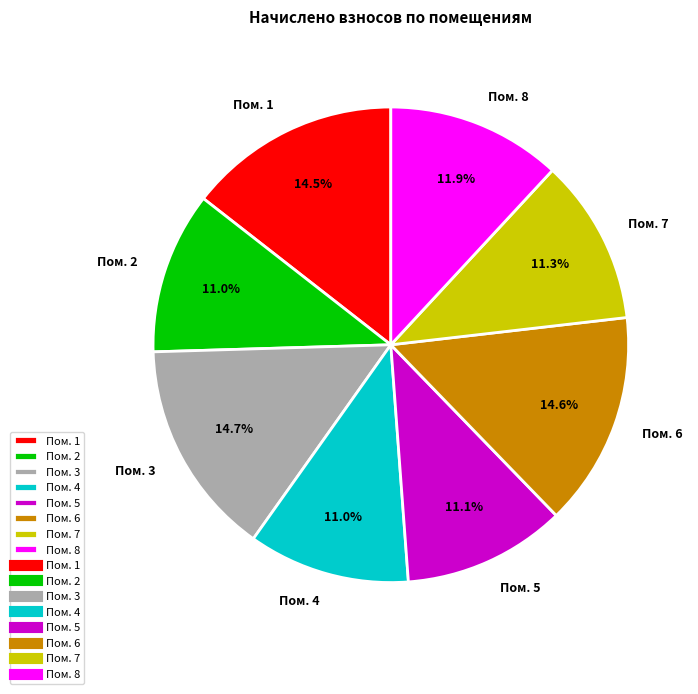

Is Пом. 2 the majority of the pie?

No